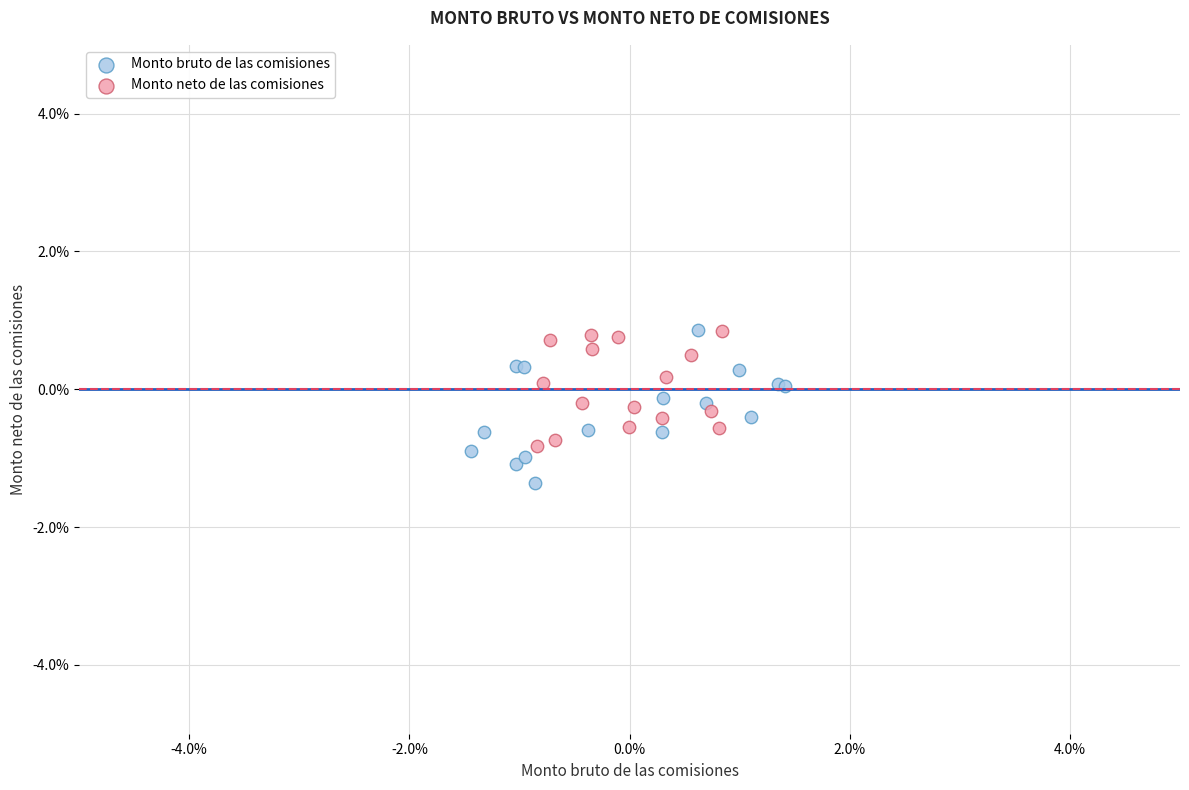

Which series reaches the minimum Y coordinate?

Monto bruto de las comisiones